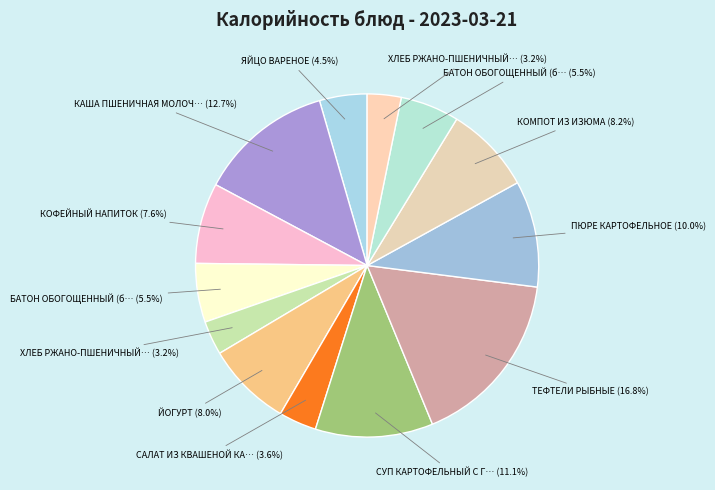

Which category has the smallest portion of the pie?

ХЛЕБ РЖАНО-ПШЕНИЧНЫЙ (черн.)